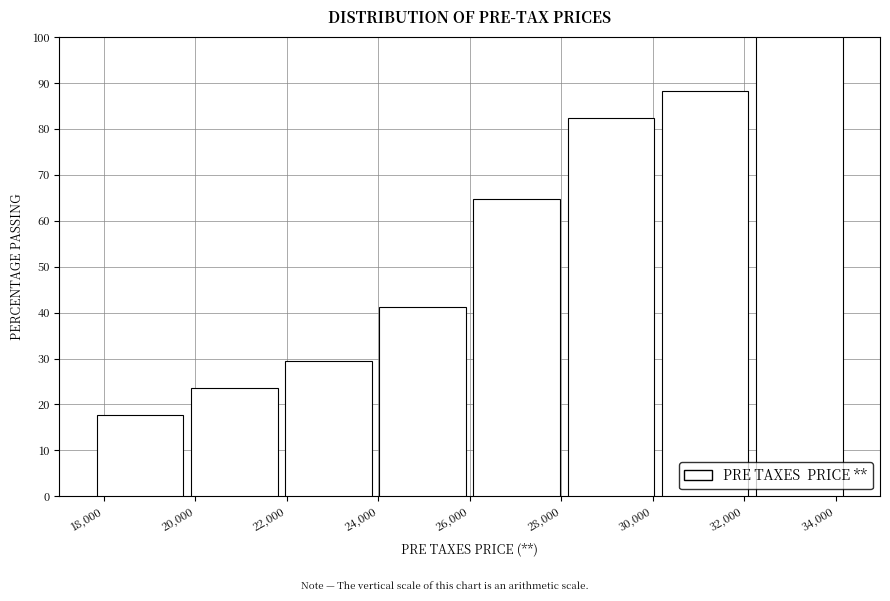

How tall is the bar that spans 30200 to 32200 on the x-axis? Neither the bar edges nor the heights are printed on the chart, so give them approximately, as read against the axes.

88